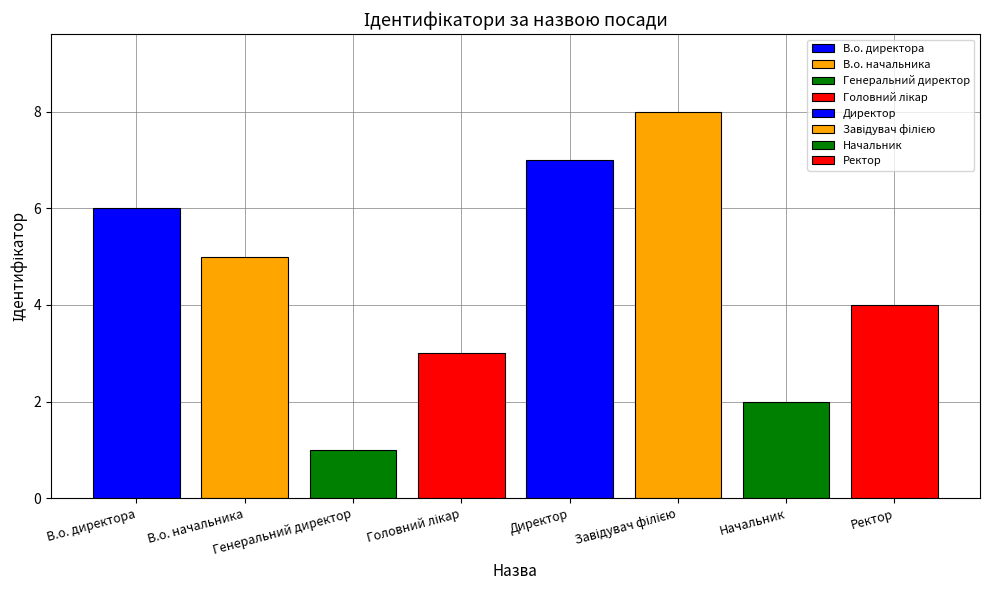

Does the chart contain stacked bars?

No